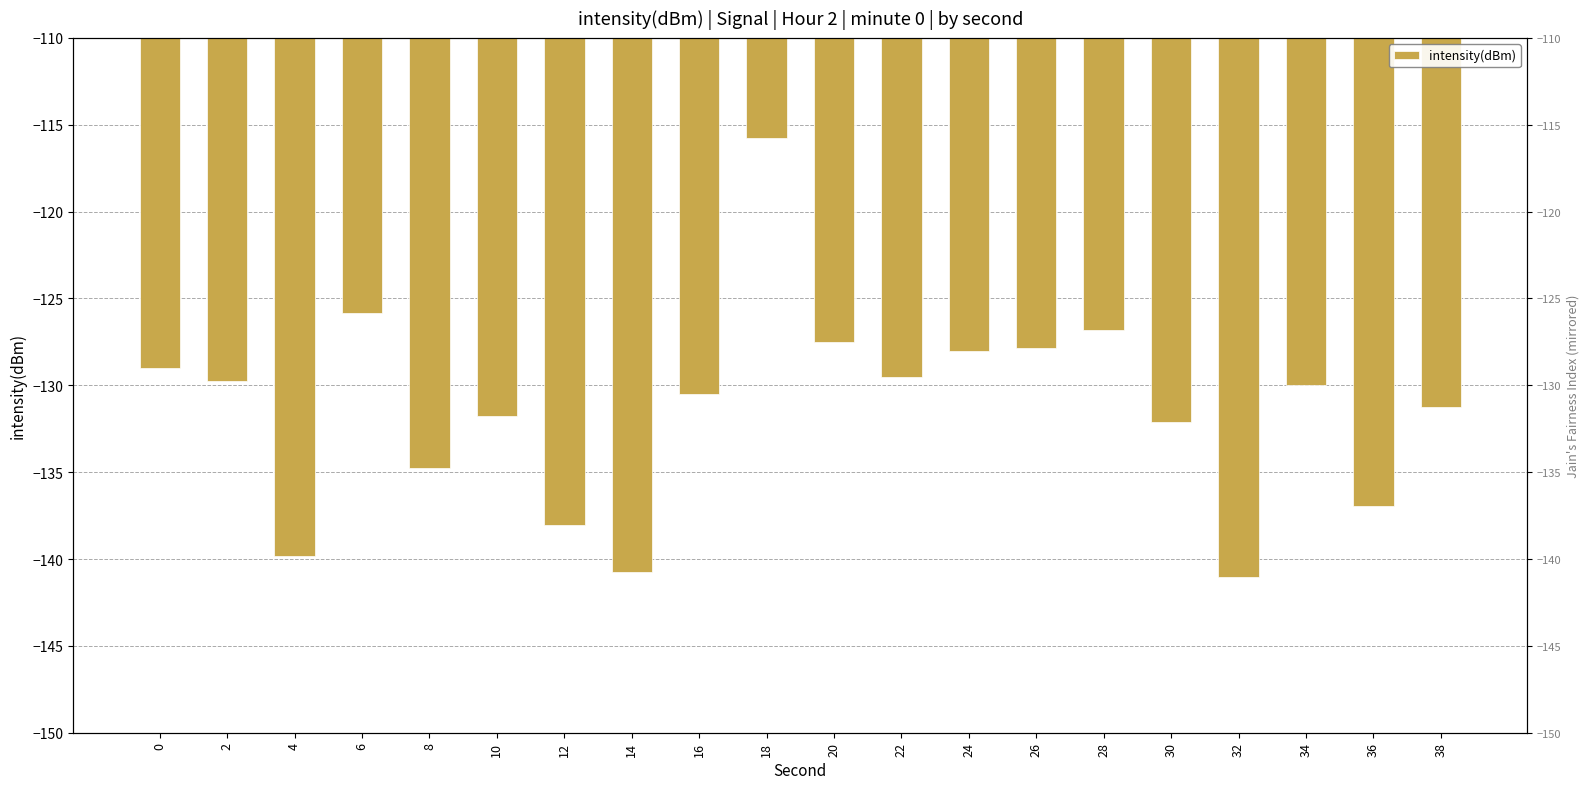

Which category has the lowest value across all series?

32